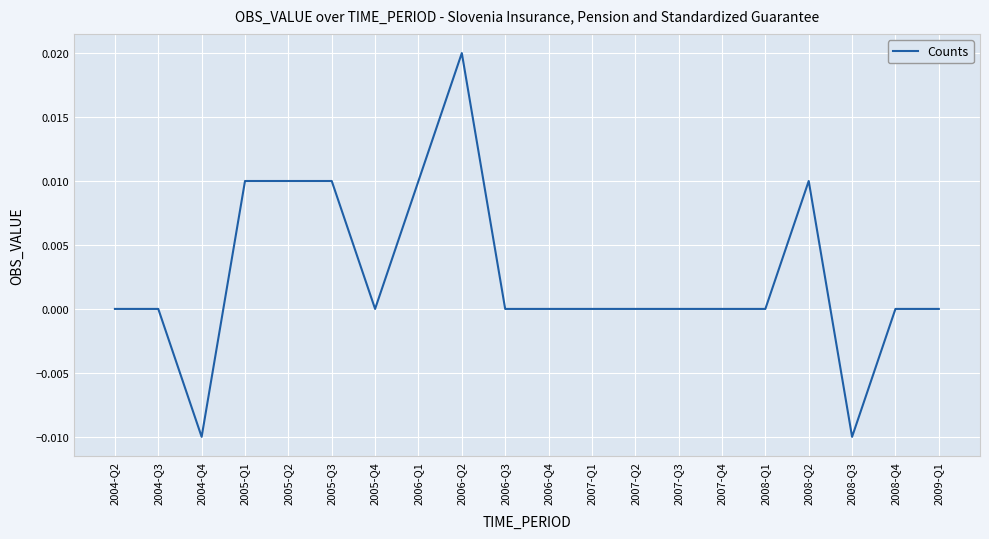

At which category does the chart reach its peak across all series?

2006-Q2